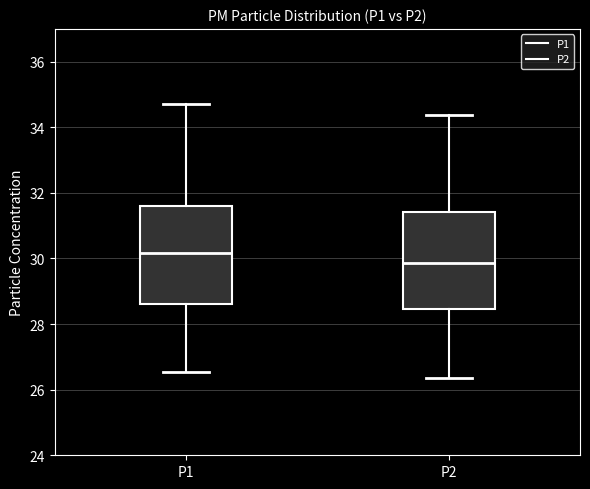

Where does the median line of the box for P2 sit on the y-axis? The values are not printed on the chart, so give them approximately, as read against the axis.

29.8